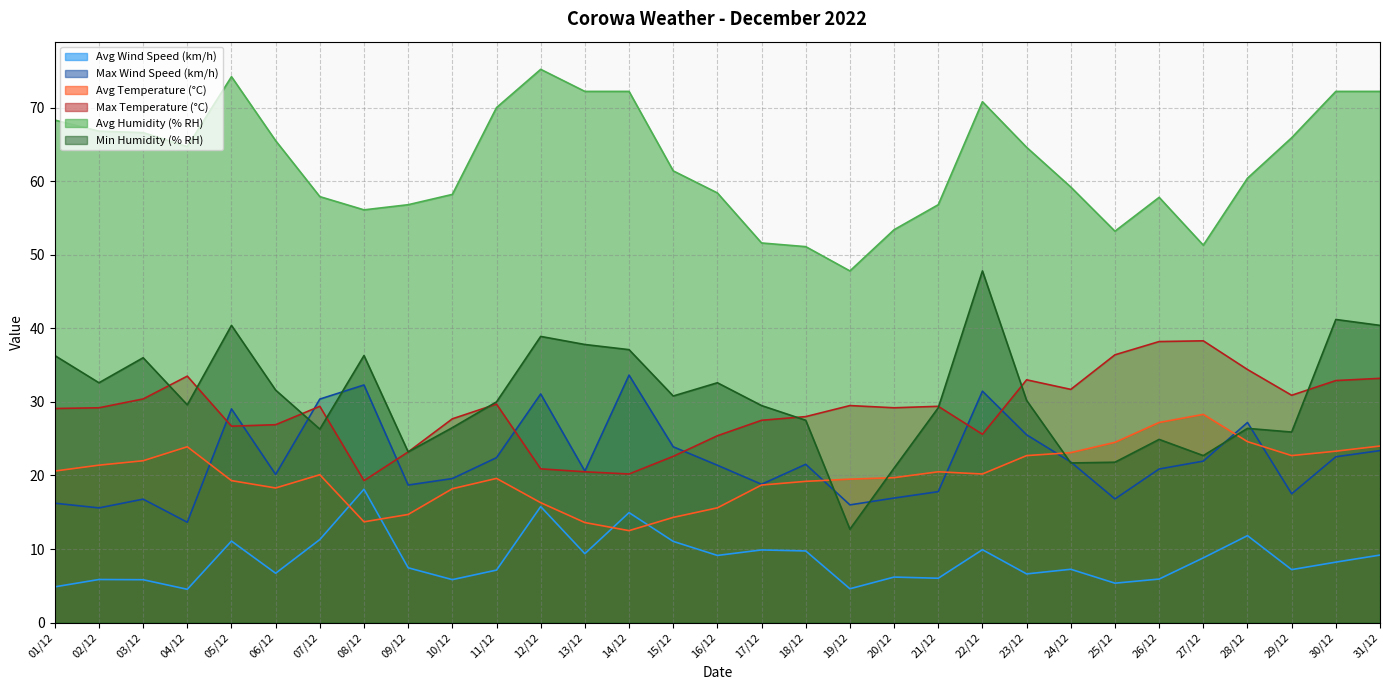

What is the lowest value of the Avg Temperature (°C) series?

12.5